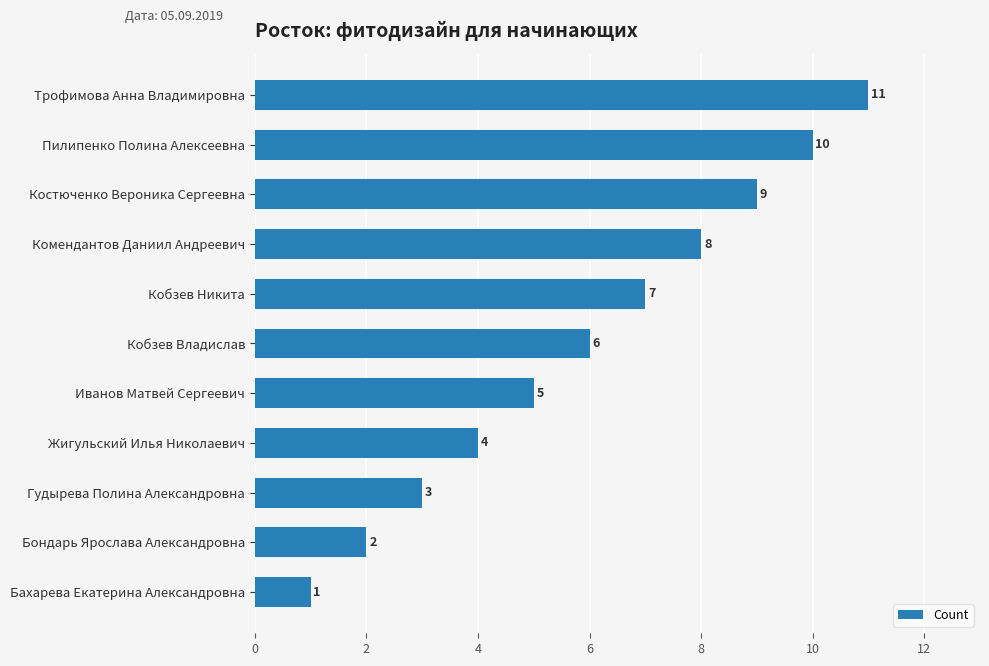

What is the difference between the values at Кобзев Владислав and Трофимова Анна Владимировна?

5